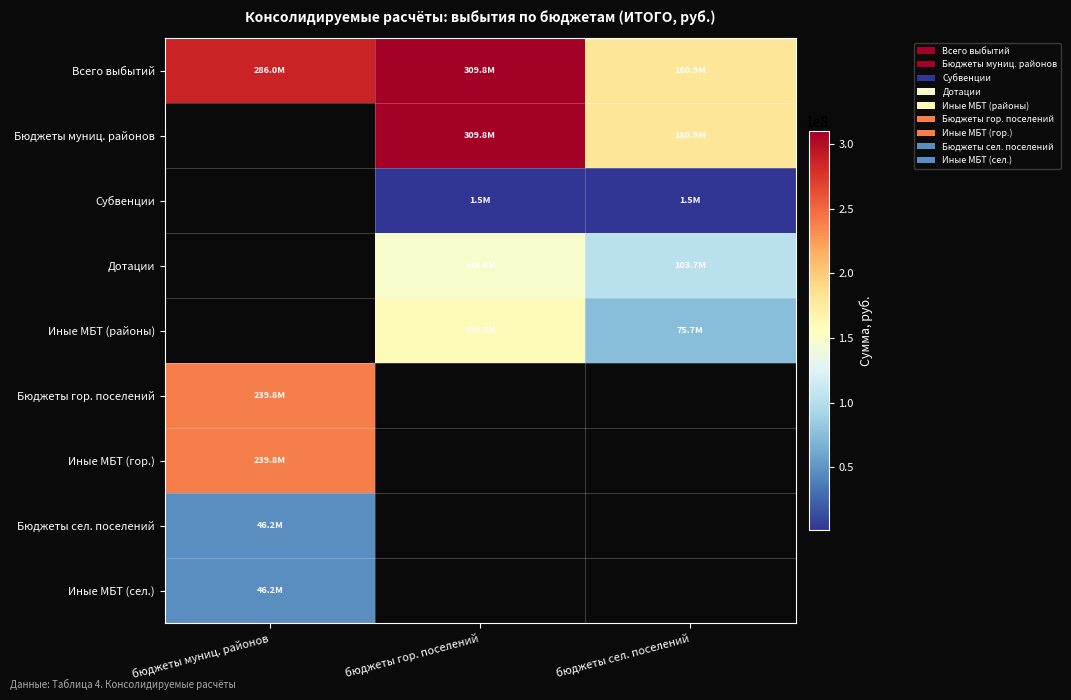

What is the spread (max minus min) of values at бюджеты гор. поселений?

308324305.5